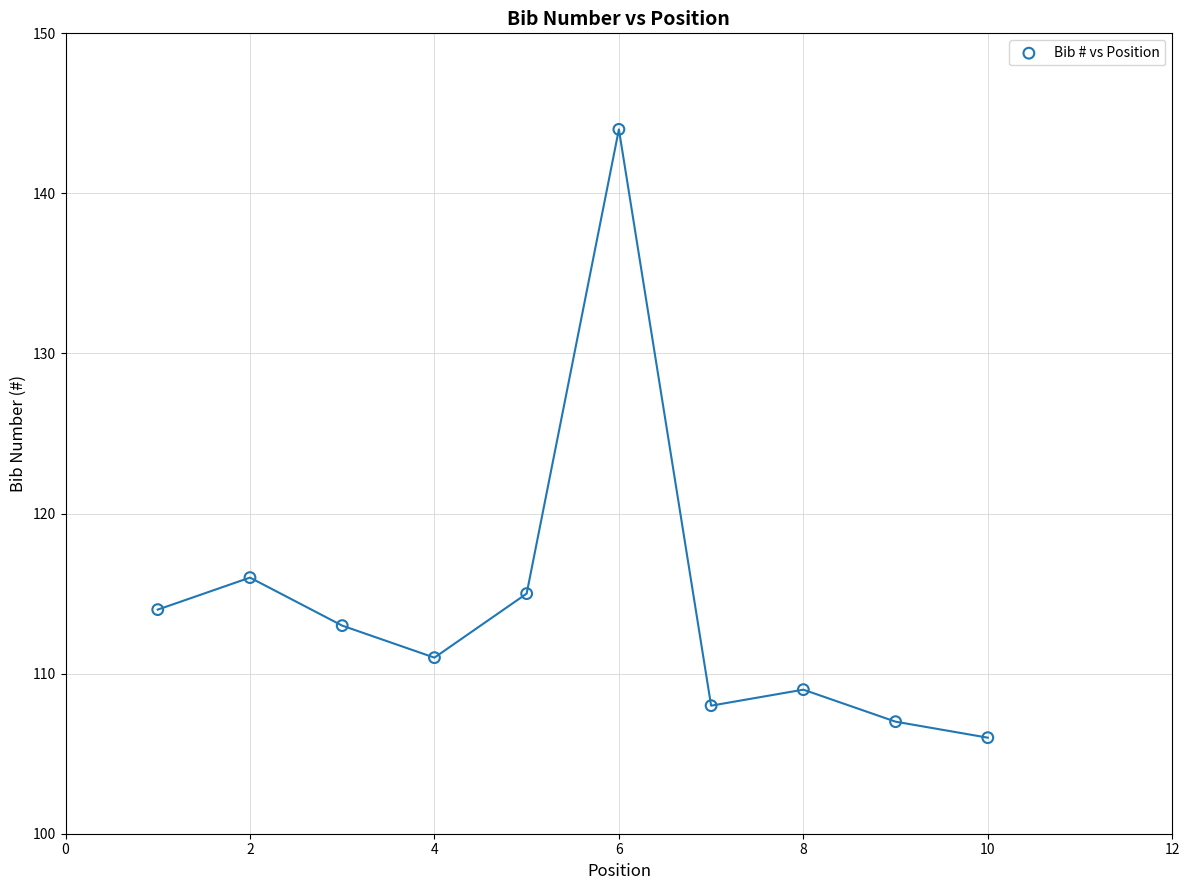

What Y value in the scatter plot is closest to 125?

116